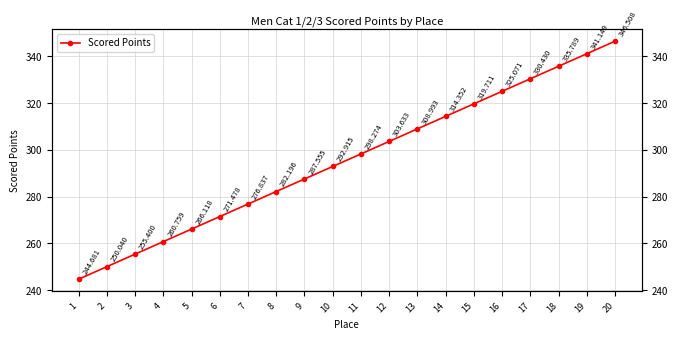

What value does the data have at 4?

260.8